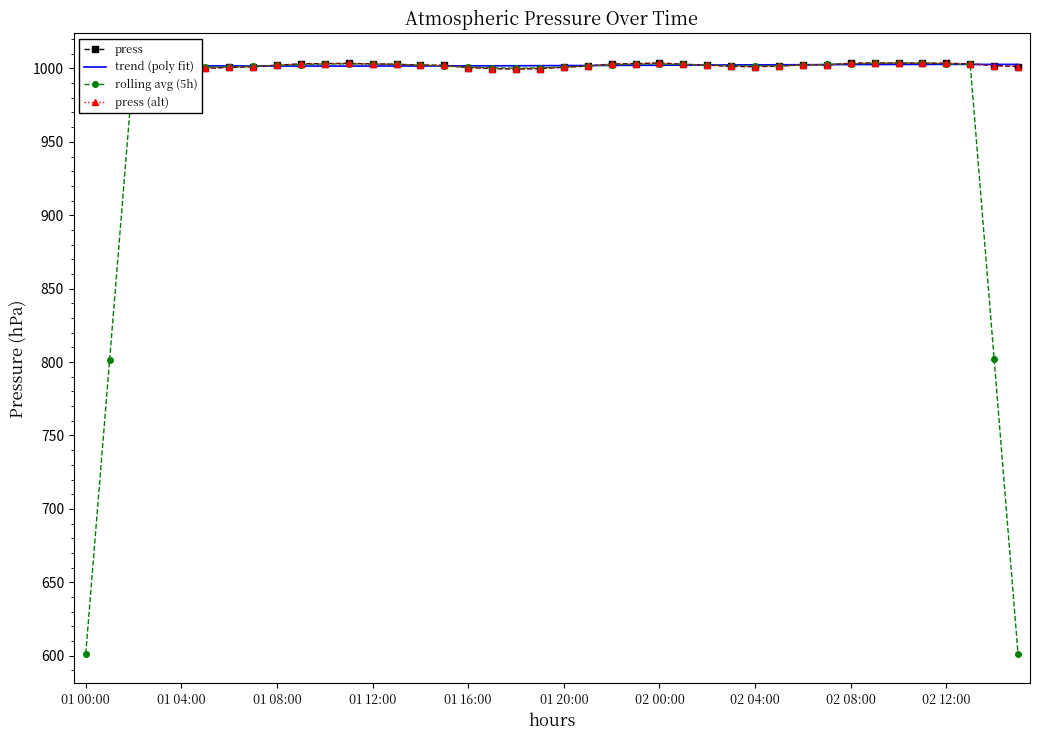

Rank the categories by press (alt) value from lowest to highest.

18, 17, 19, 01 20:00, 16, 01 16:00, 02 00:00, 20, 02 04:00, 28, 01 12:00, 39, 27, 21, 29, 38, 01 08:00, 15, 02 08:00, 14, 26, 31, 01 04:00, 30, 01 00:00, 13, 25, 22, 02 12:00, 12, 37, 23, 10, 11, 32, 36, 34, 35, 24, 33